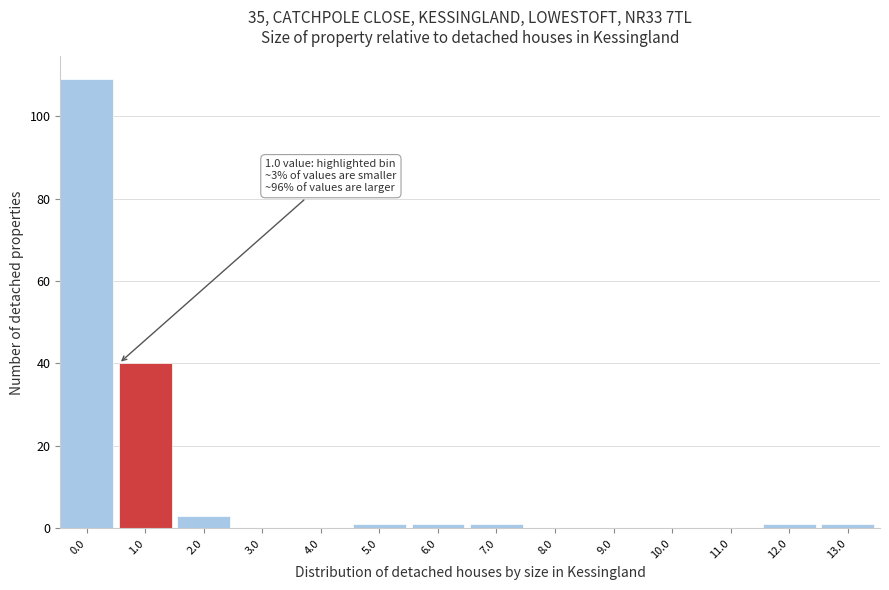

What is the maximum value shown in the chart?

109